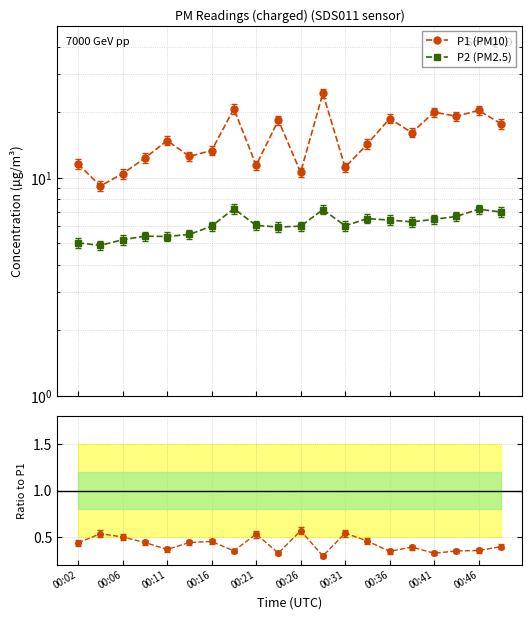

How many values in the P2 (PM2.5) series are below 6?

7